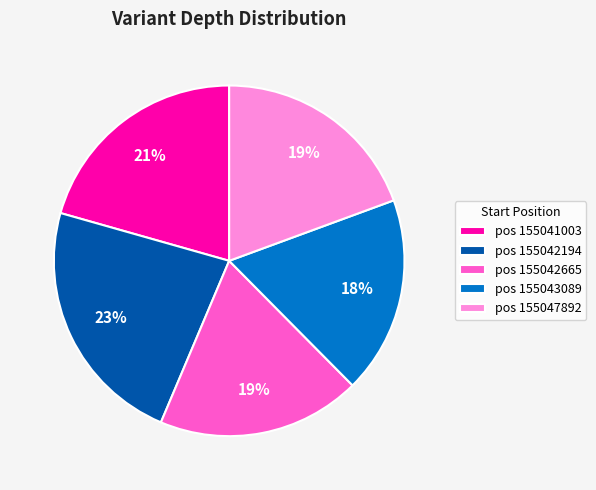

Does pos 155042665 account for over 50% of the chart?

No